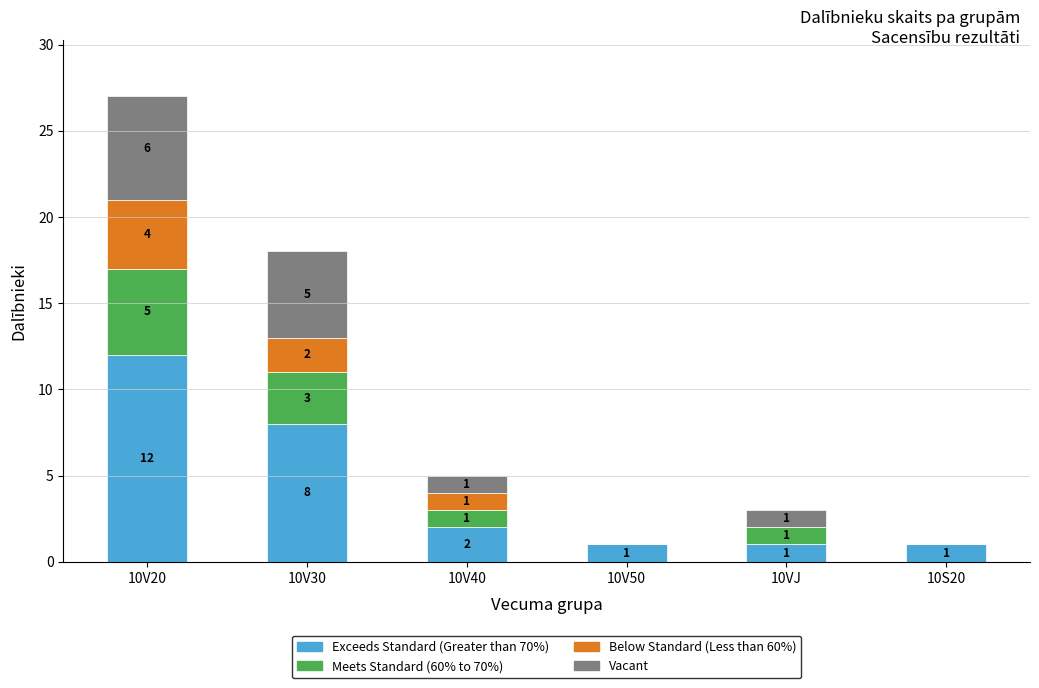

What is the total value across all series at 10V40?

5